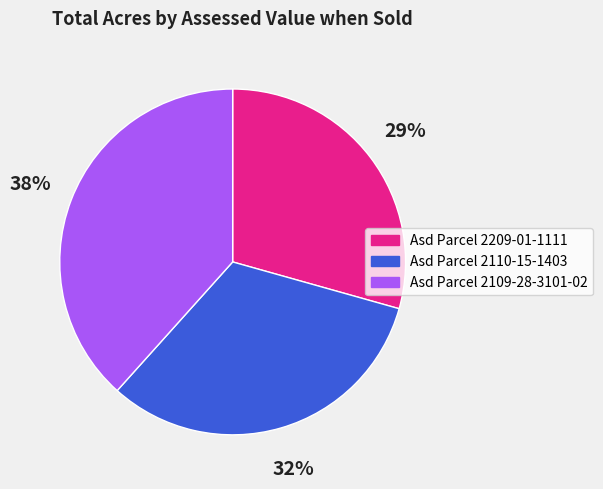

To the nearest percent, what is the difference between the largest and smallest slice percentages?

9%